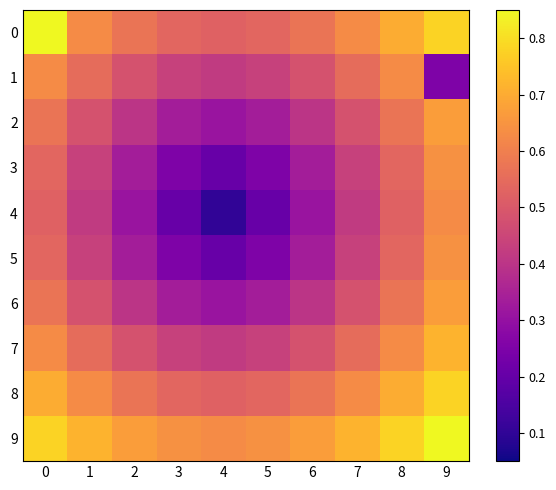

Which series changed the most between 1 and 8?

4